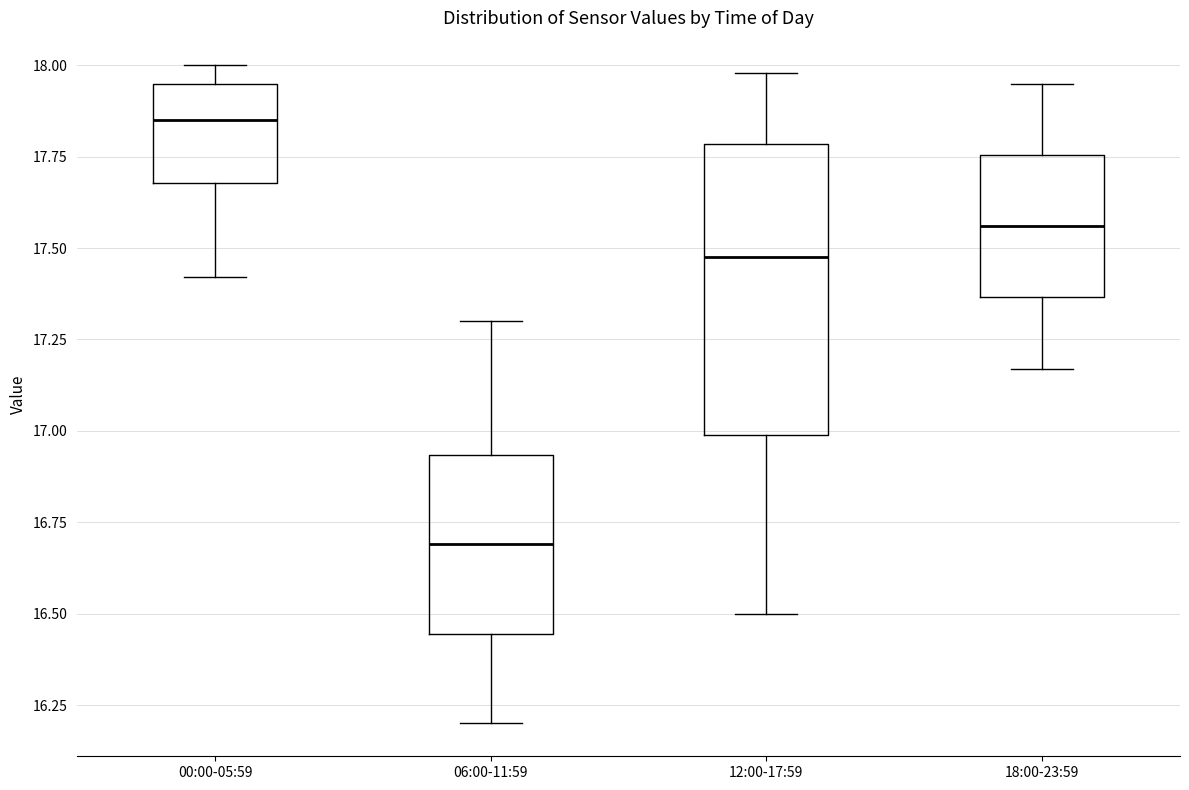

Where does the upper whisker of the box for 06:00-11:59 end on the y-axis? The values are not printed on the chart, so give them approximately, as read against the axis.

17.30